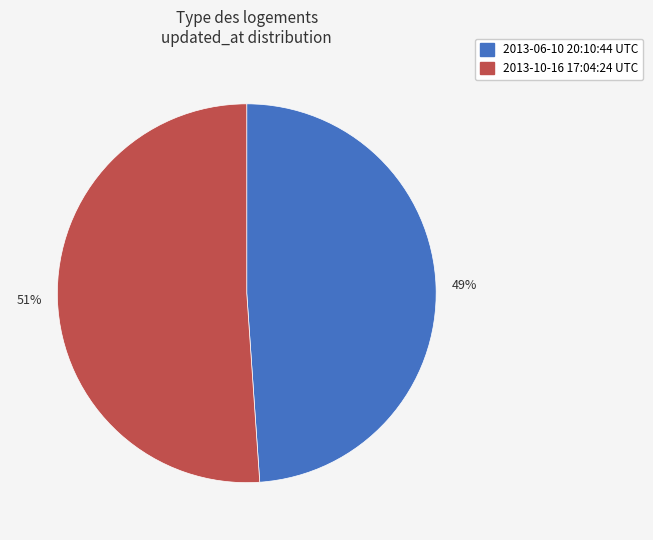

True or false: 2013-10-16 17:04:24 UTC accounts for 51% of the total.

True